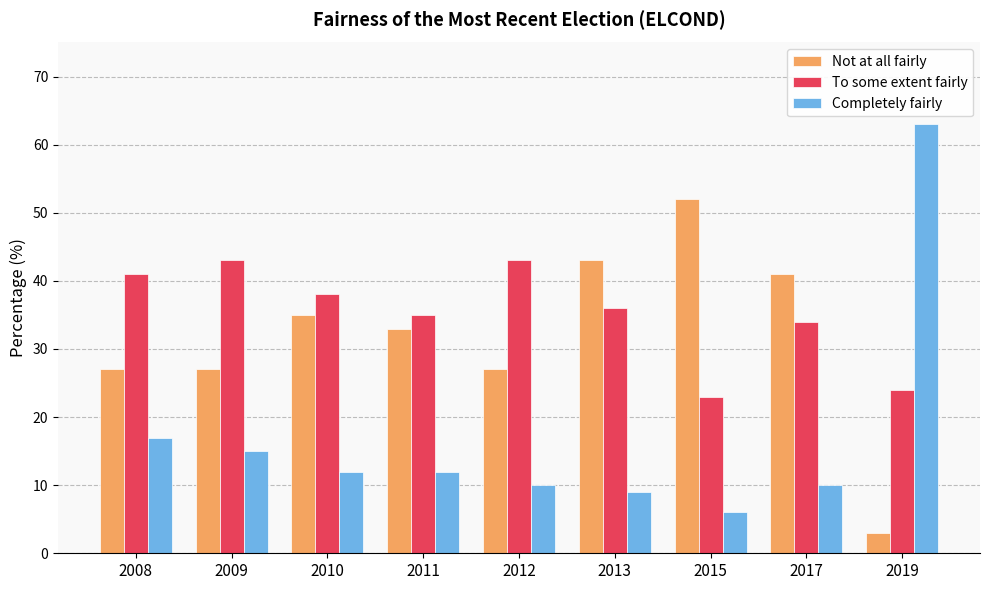

Rank the series by their maximum value, from lowest to highest.

To some extent fairly, Not at all fairly, Completely fairly